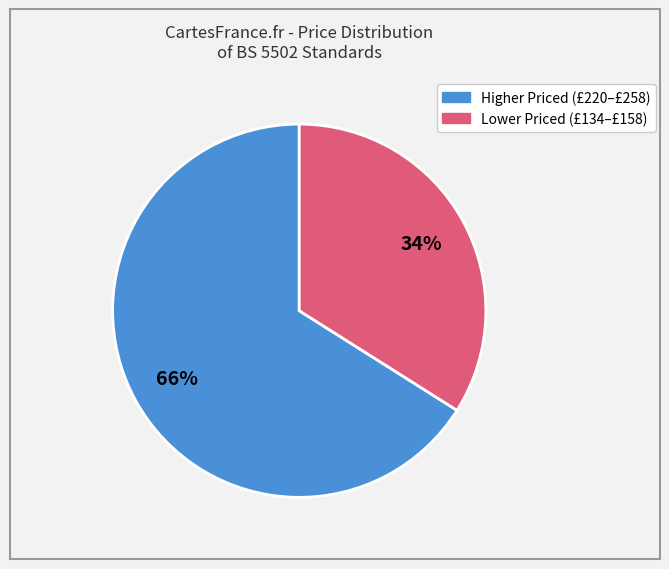

Does any single category account for the majority?

Yes